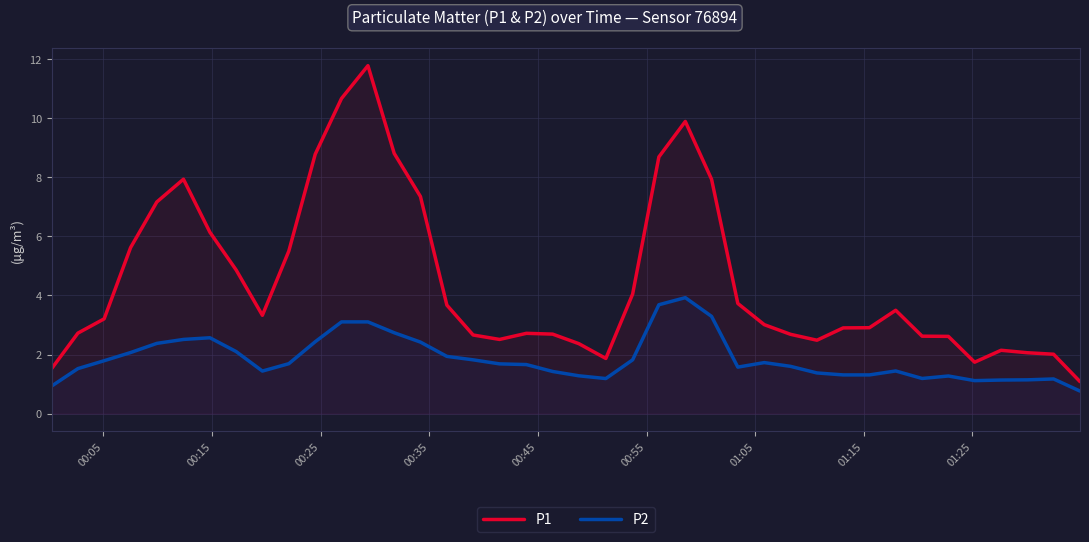

What is the value of the P2 point at the 4th from the left?

2.1